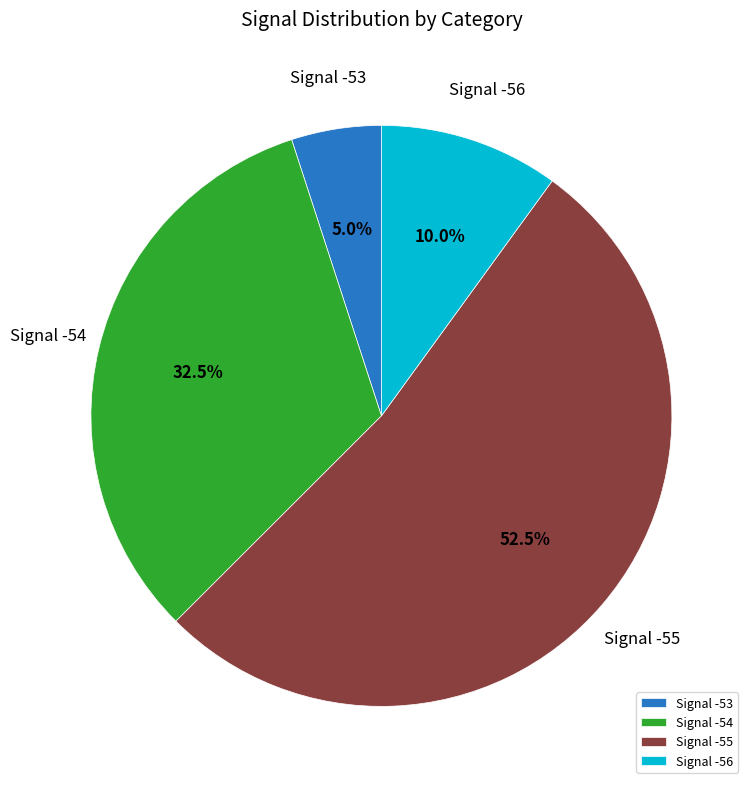

Rank the categories by value from highest to lowest.

Signal -55, Signal -54, Signal -56, Signal -53